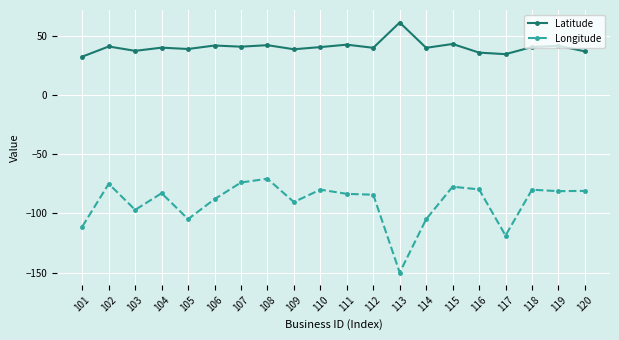

What is the approximate value of Latitude at 107?

40.8